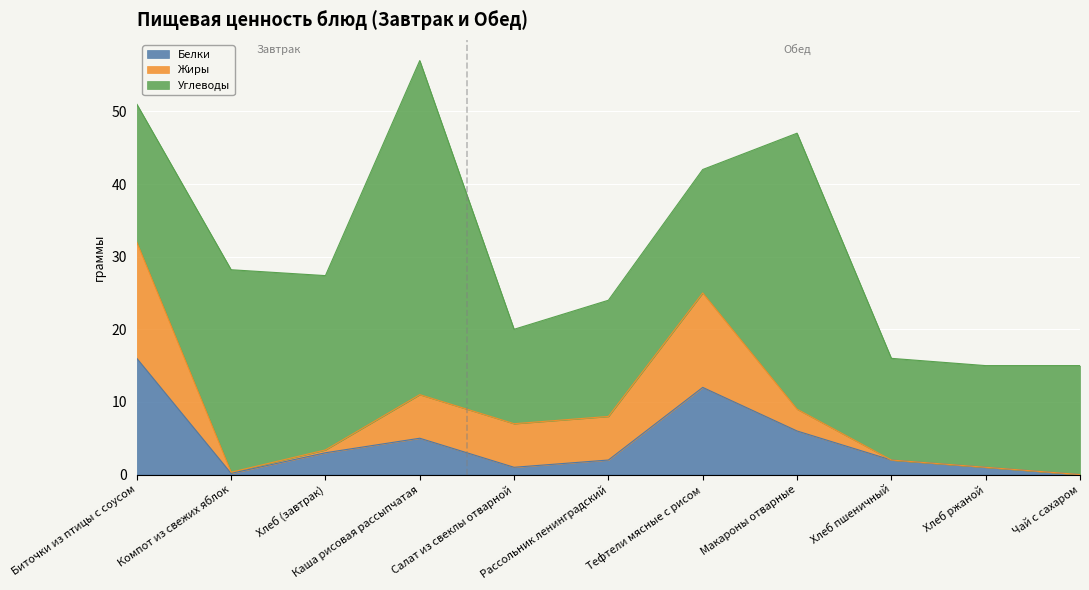

Which series has the widest spread of values?

Углеводы